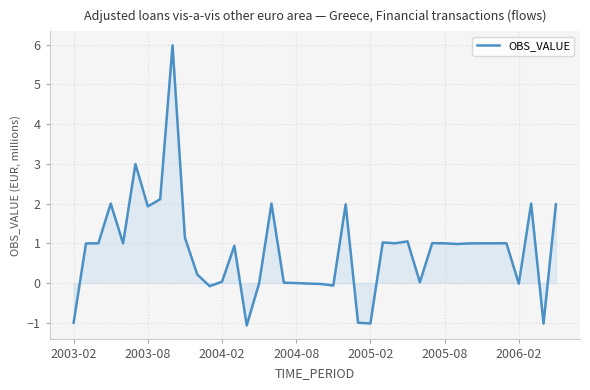

What is the greatest value displayed?

6.0